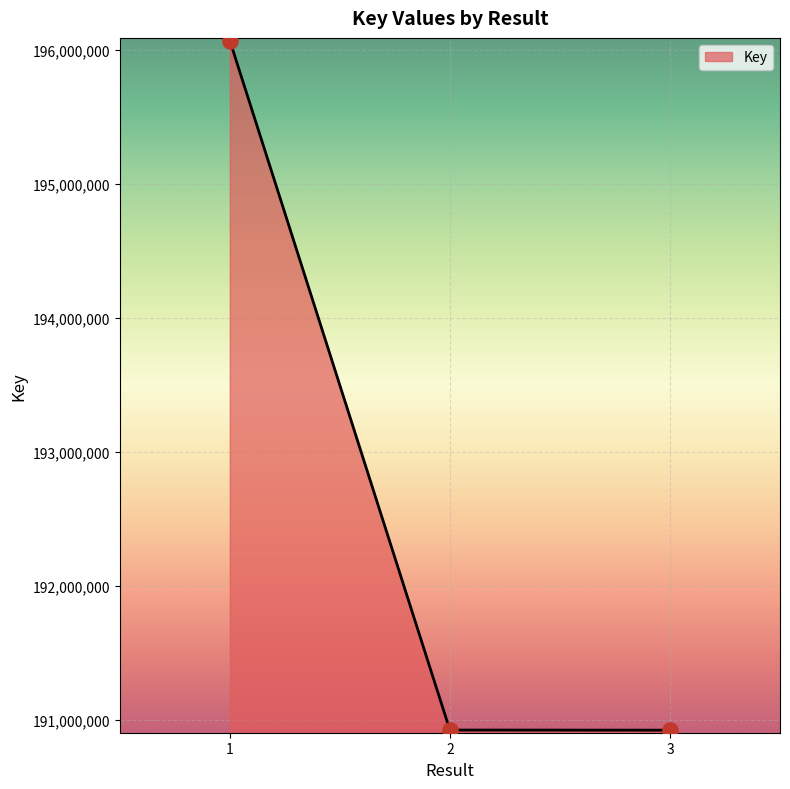

What is the change in value from 2 to 3?

-761